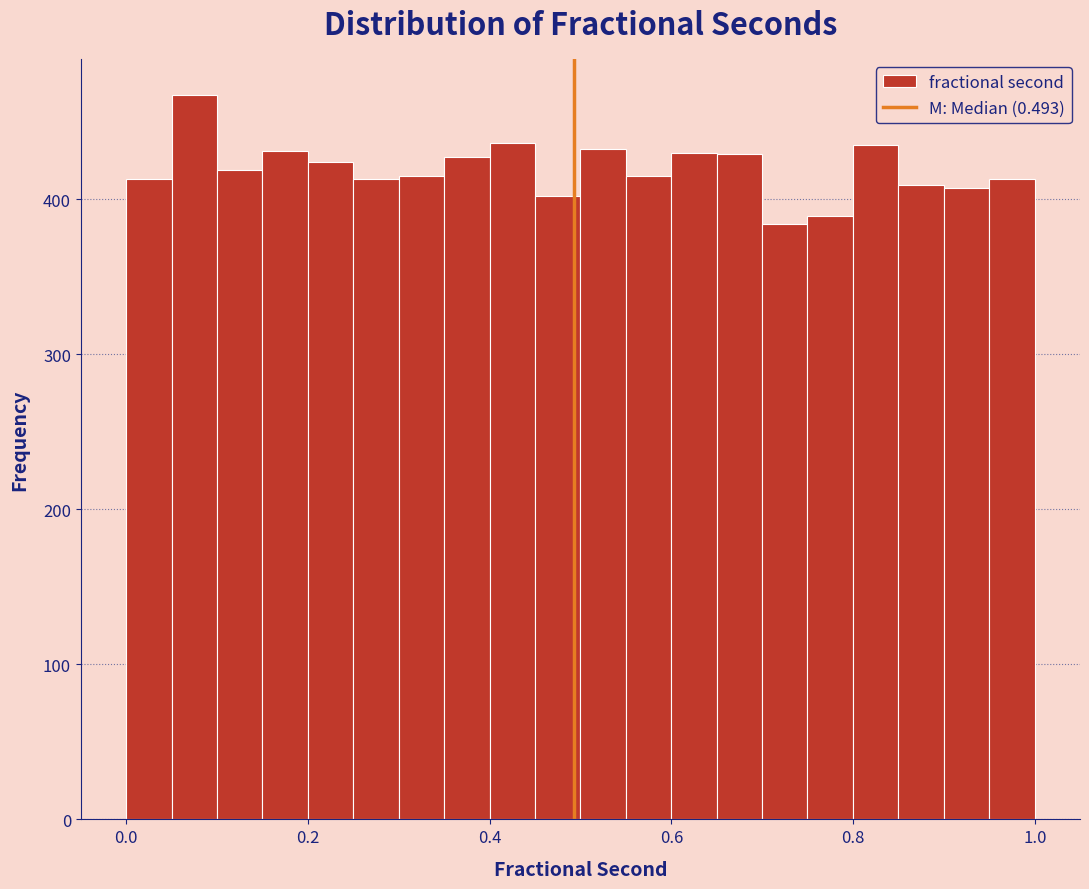

Around what value on the x-axis is the tallest bar? Give the approximate position of its centre, as read against the axis.

0.08